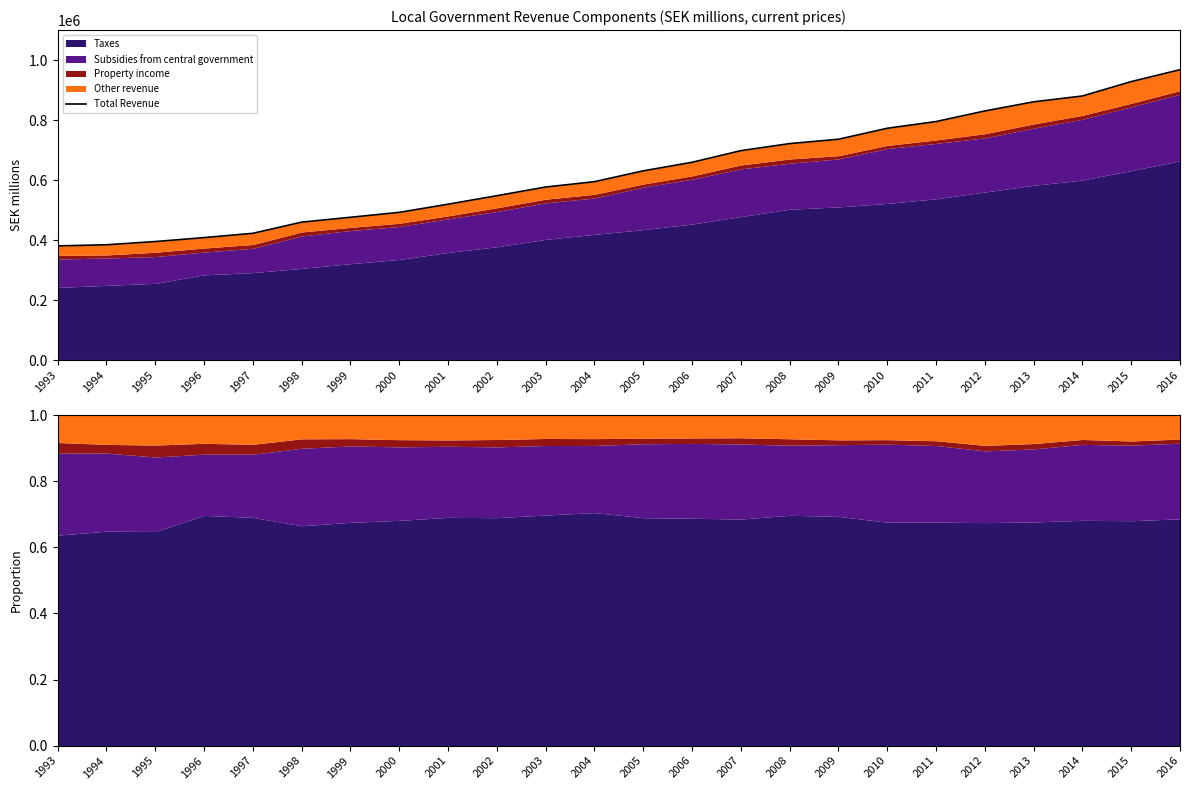

How many lines are shown in the chart?

1